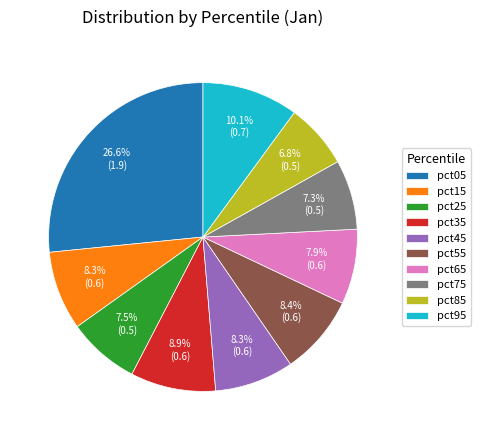

Is it true that pct85 is 7% of the pie?

True